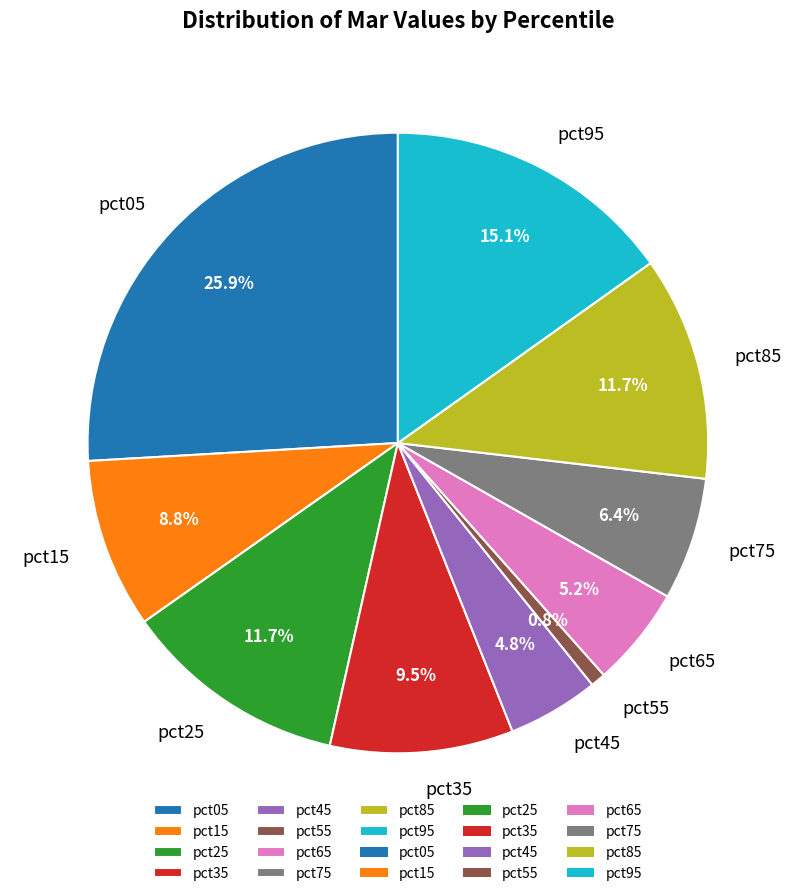

Count the number of slices in the pie.

10